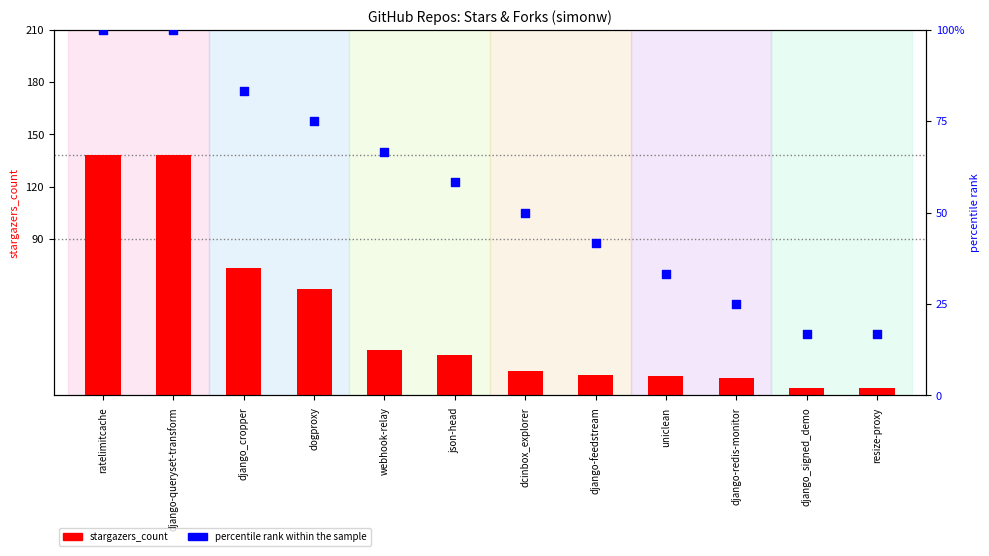

Which series has the widest spread of Y values?

stargazers_count